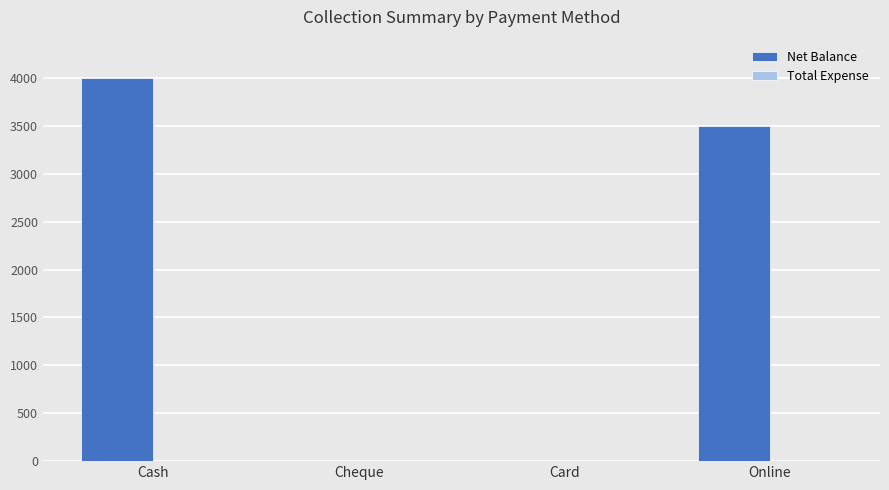

What is the sum of the values at Cheque and Online?

3500